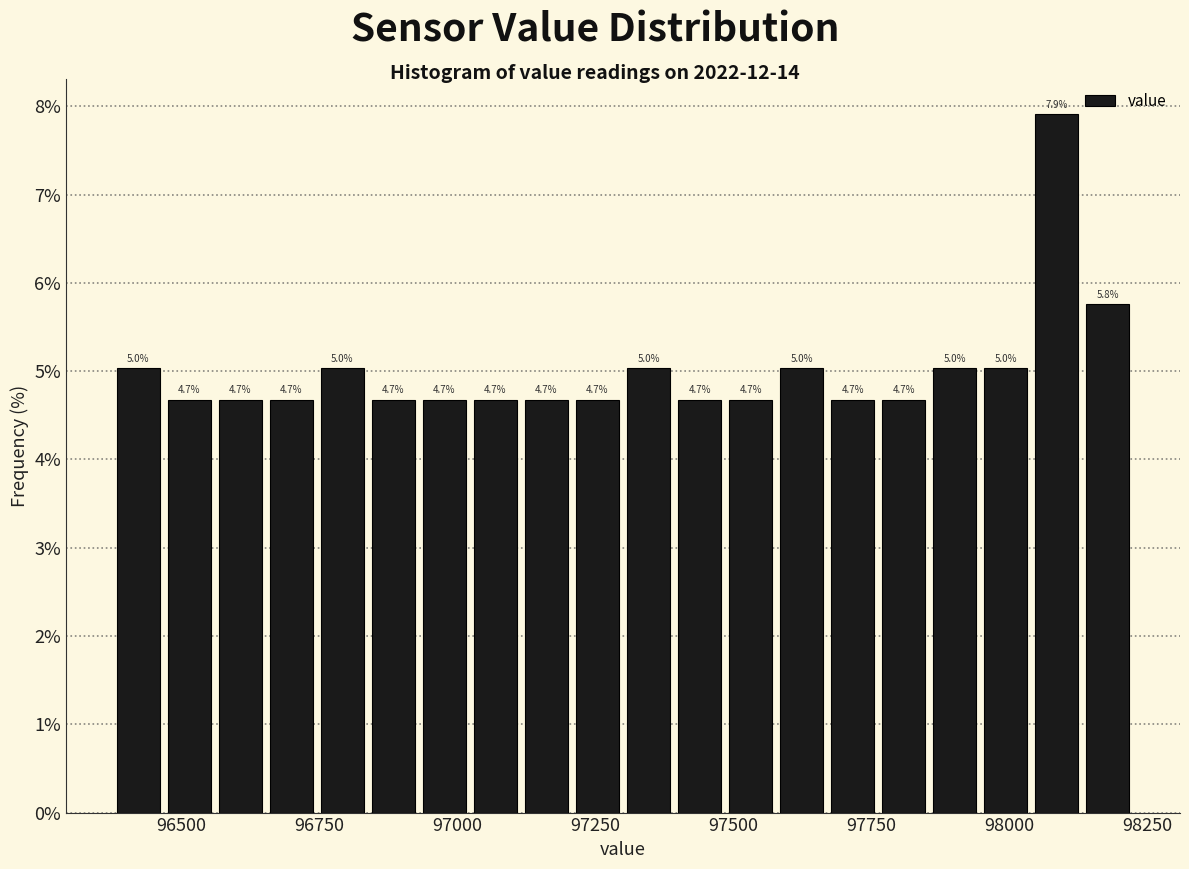

Around what value on the x-axis is the tallest bar? Give the approximate position of its centre, as read against the axis.

98100